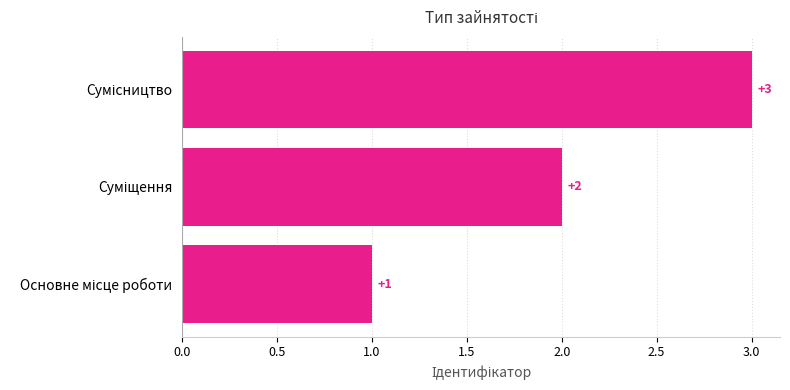

What is the sum of all values?

6